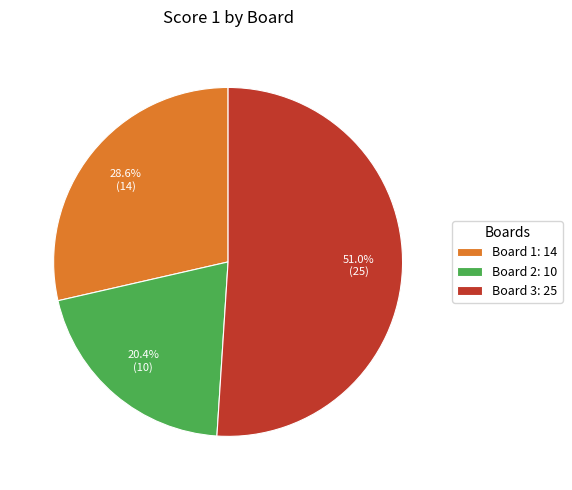

What is the smallest slice in the pie chart?

Board 2